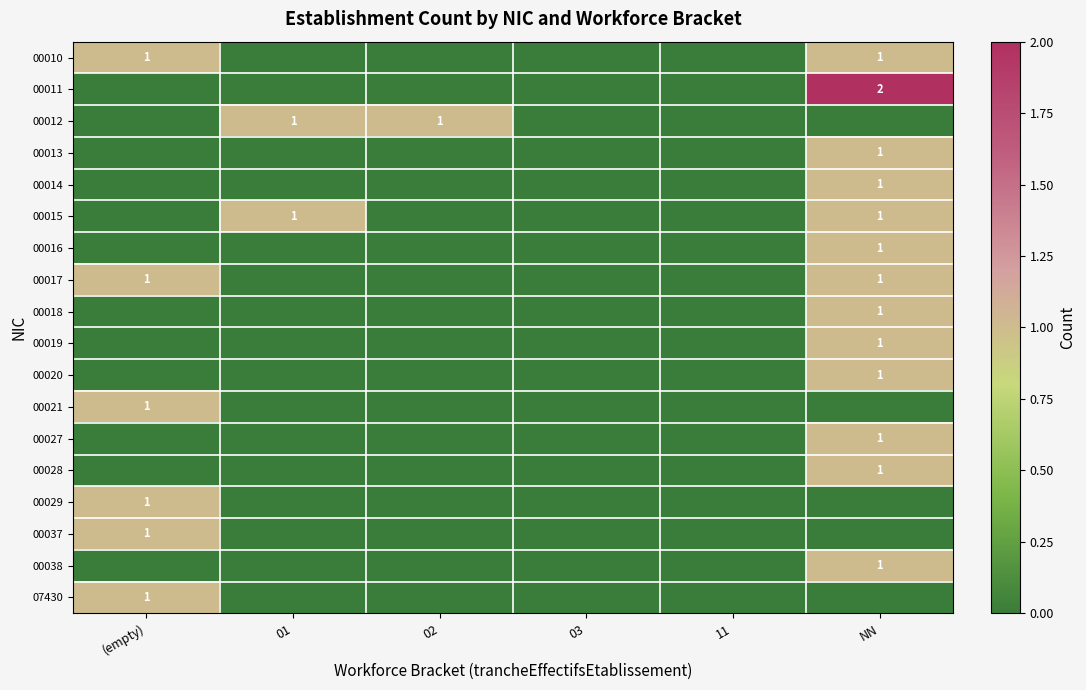

The value of 00020 at NN is 1. True or false?

True